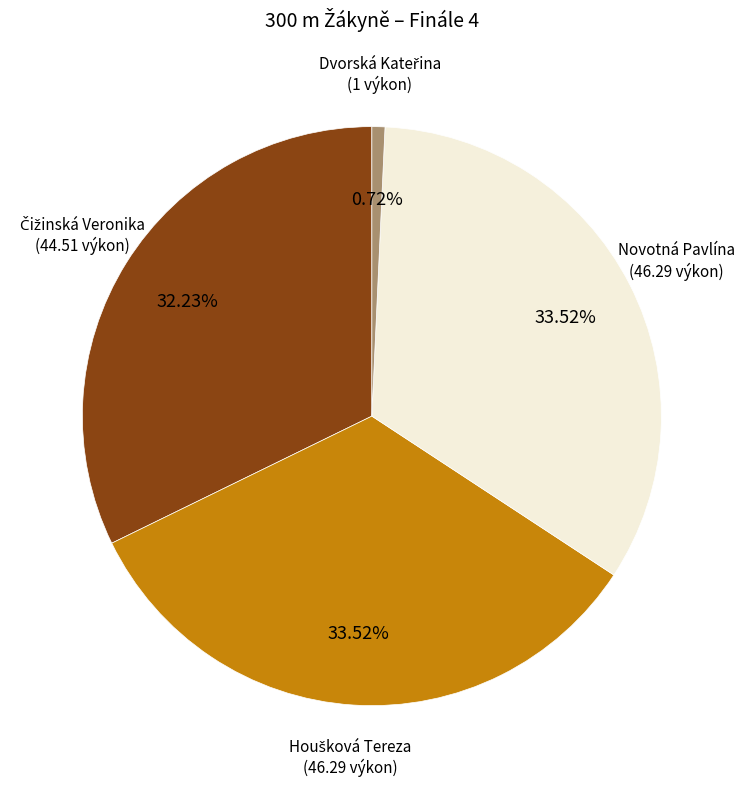

The Novotná Pavlína slice represents 39% of the pie. True or false?

False